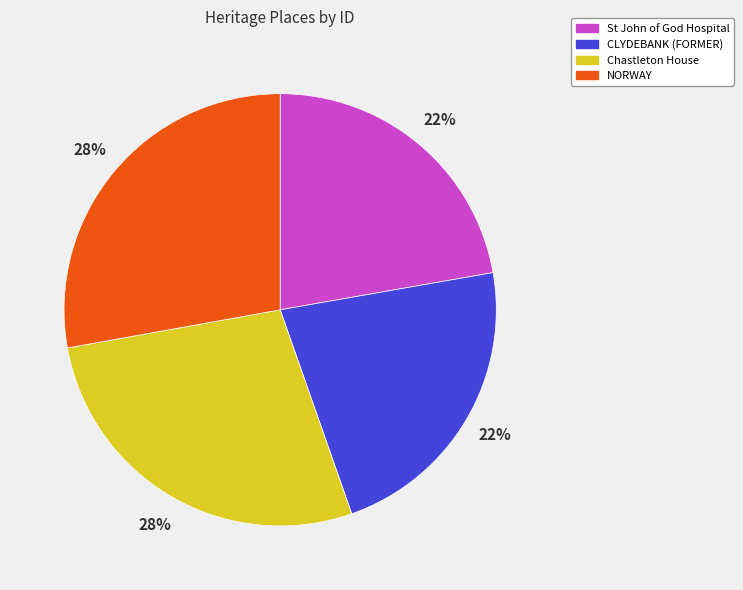

How many segments does this pie chart have?

4